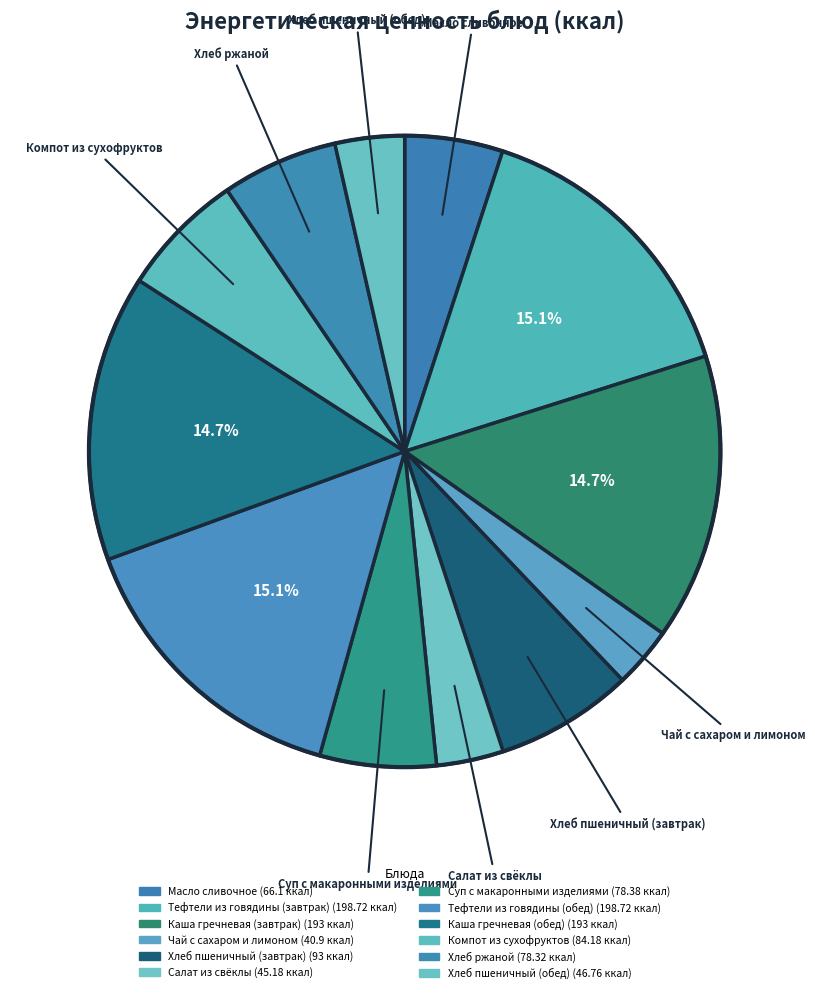

What is the ratio of the value at Каша гречневая (обед) to the value at Компот из сухофруктов?

2.3